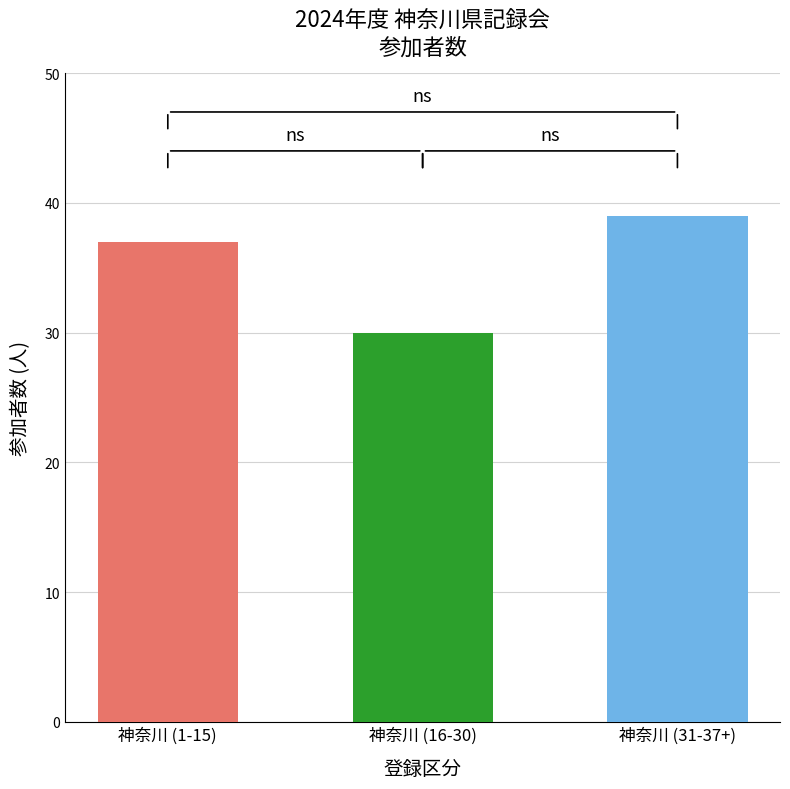

Reading right to left, extract all data points from this chart.

神奈川 (31-37+)=39	神奈川 (16-30)=30	神奈川 (1-15)=37